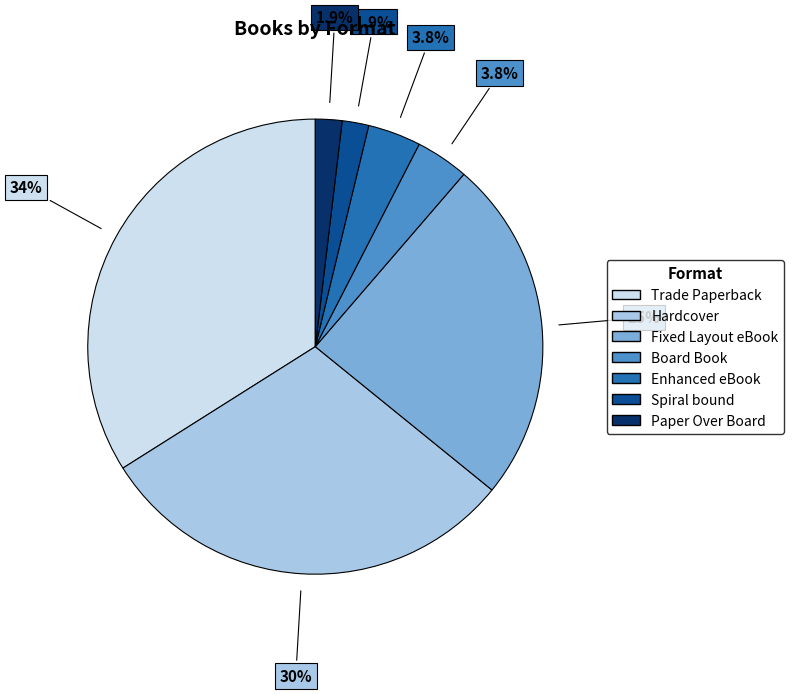

Count the number of slices in the pie.

7